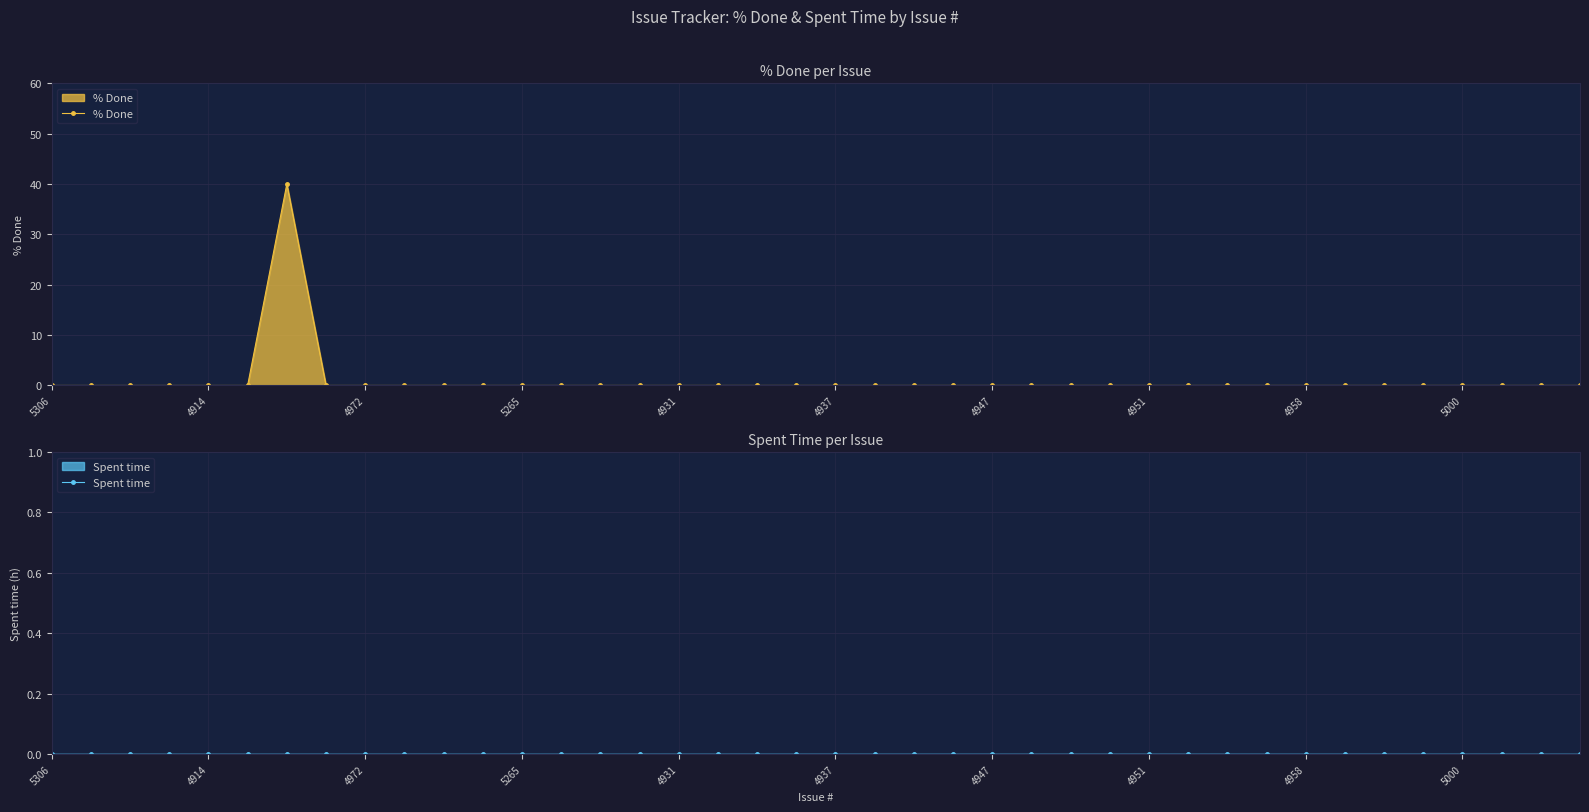

True or false: % Done has more than 2 points higher than both neighbors.

False